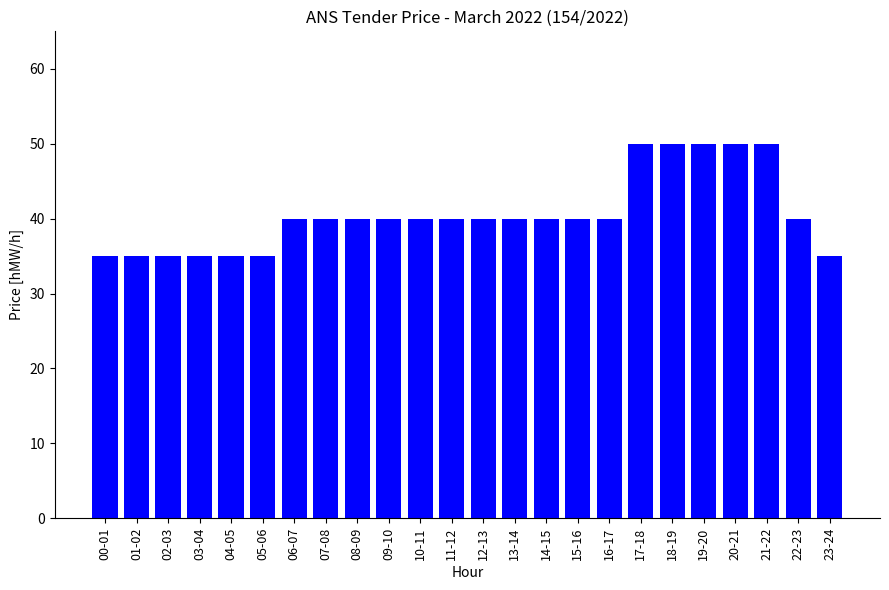

What is the sum of all values?

975